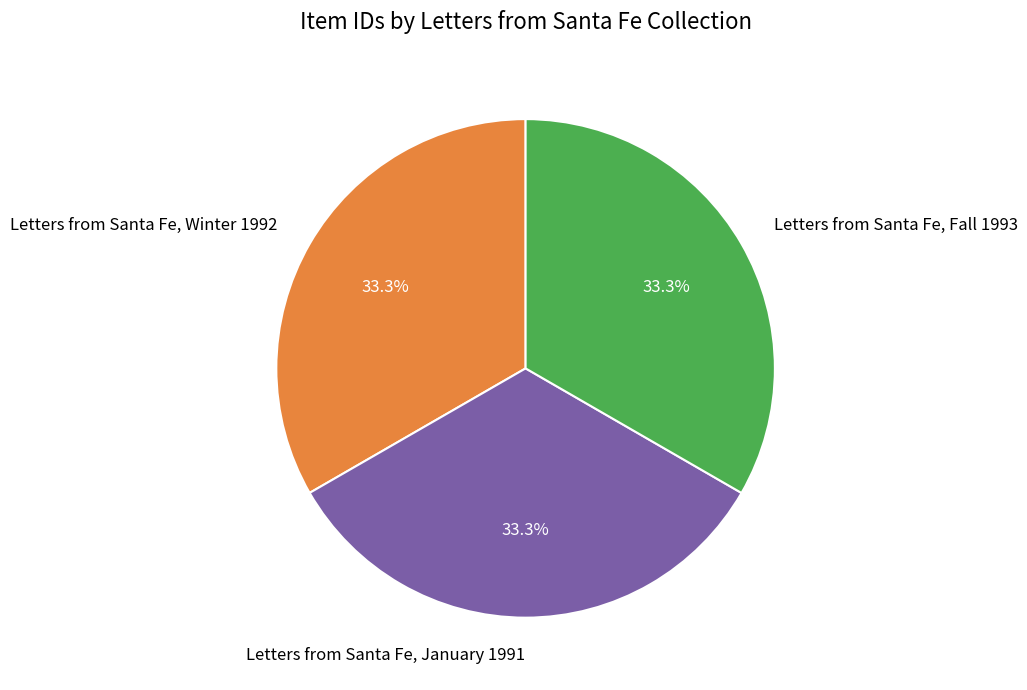

Does any single category account for the majority?

No